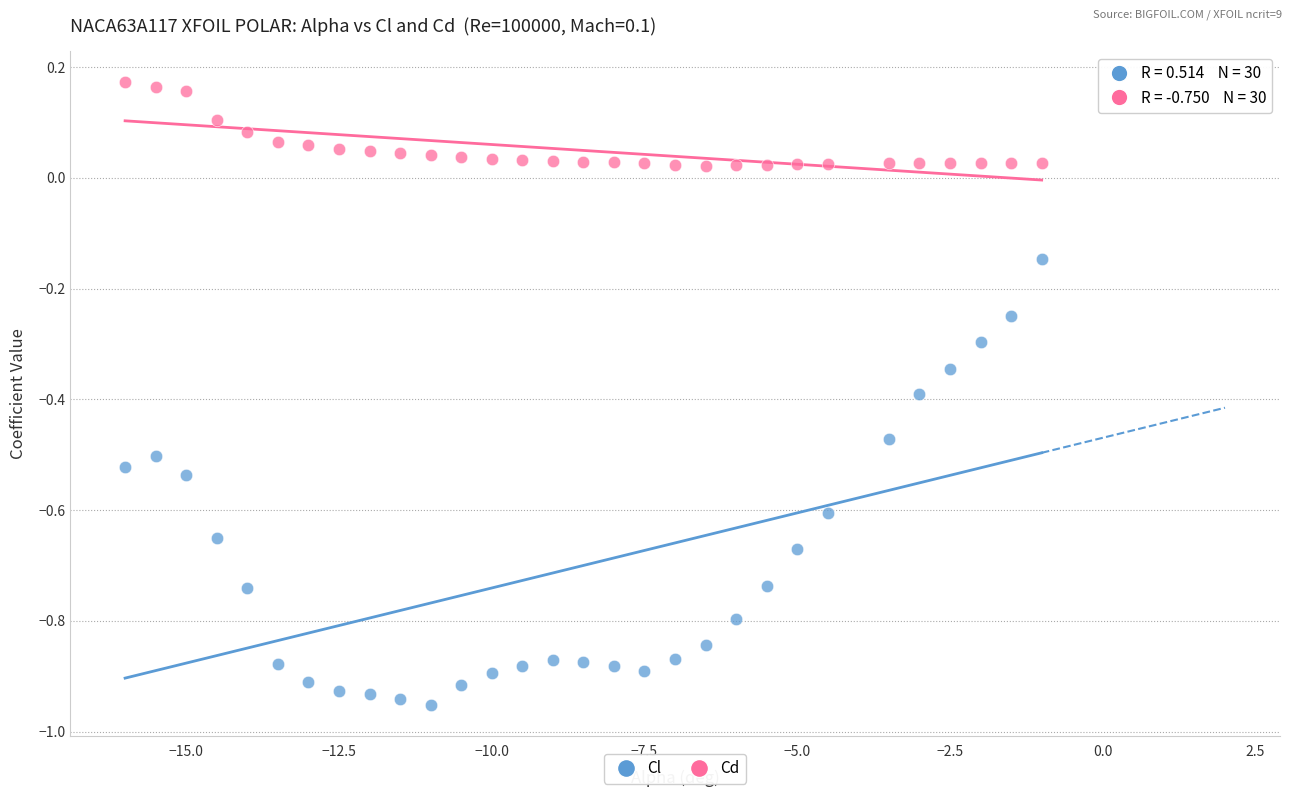

Across all data points, what is the range of X values (max minus min)?

15.0